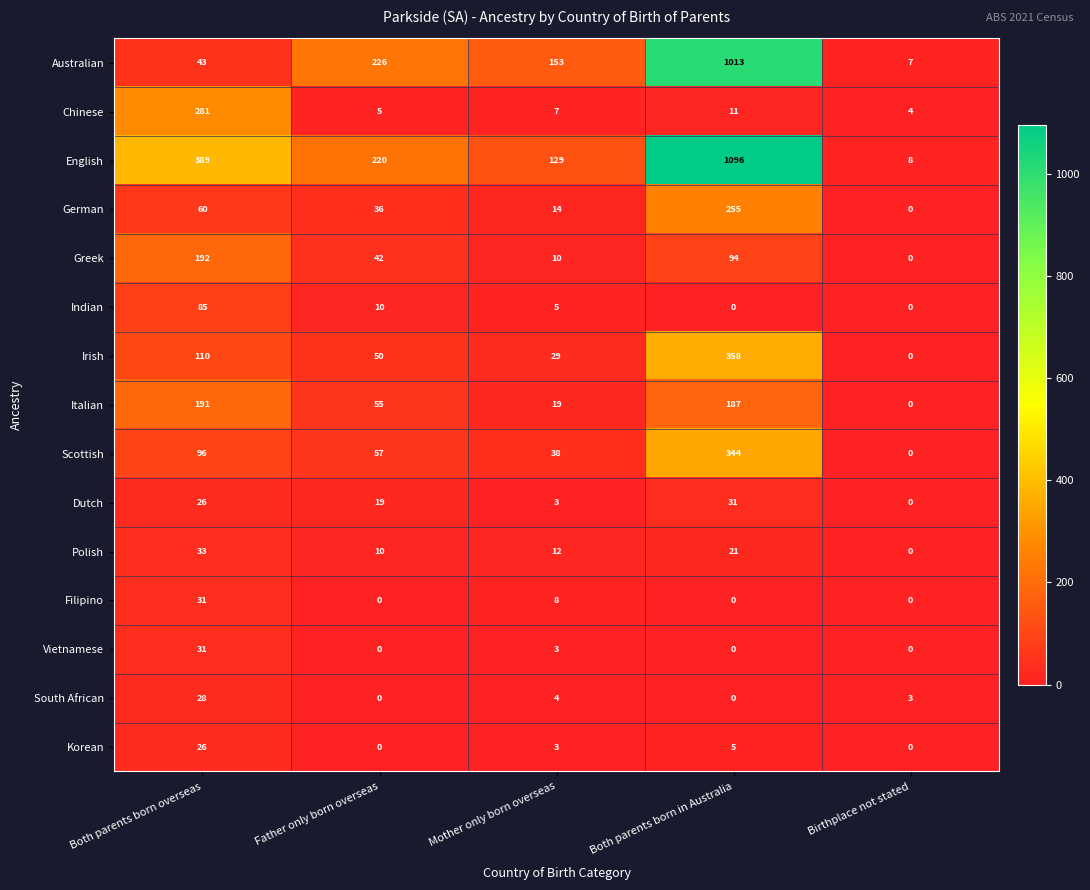

The German series shows 153 at Birthplace not stated. True or false?

False